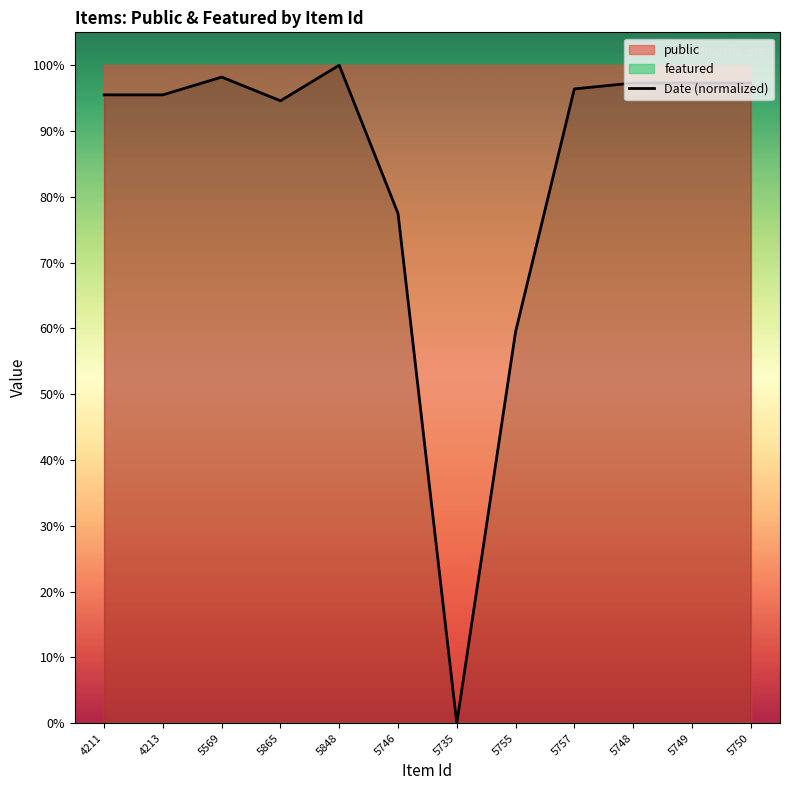

How many positive values are there?

11